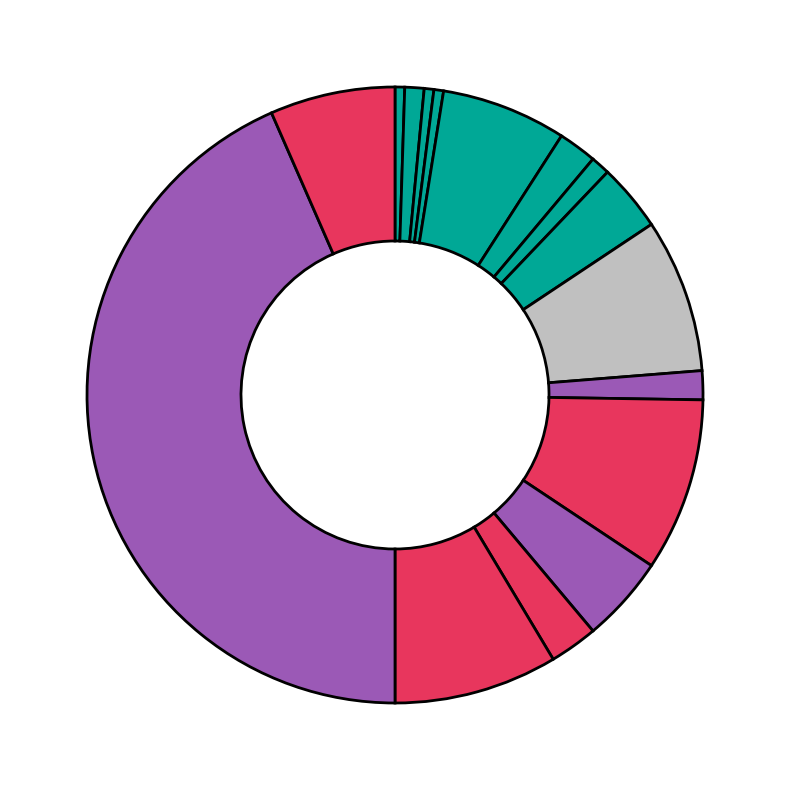

Rank the categories by value from lowest to highest.

2016-01, 2016-03, 2016-04, 2016-02, 2017-12, 2018-06, 2016-09, 2018-12, 2017-02, 2018-11, 2016-06, 2019-03, 2018-03, 2019-01, 2018-10, 2019-02